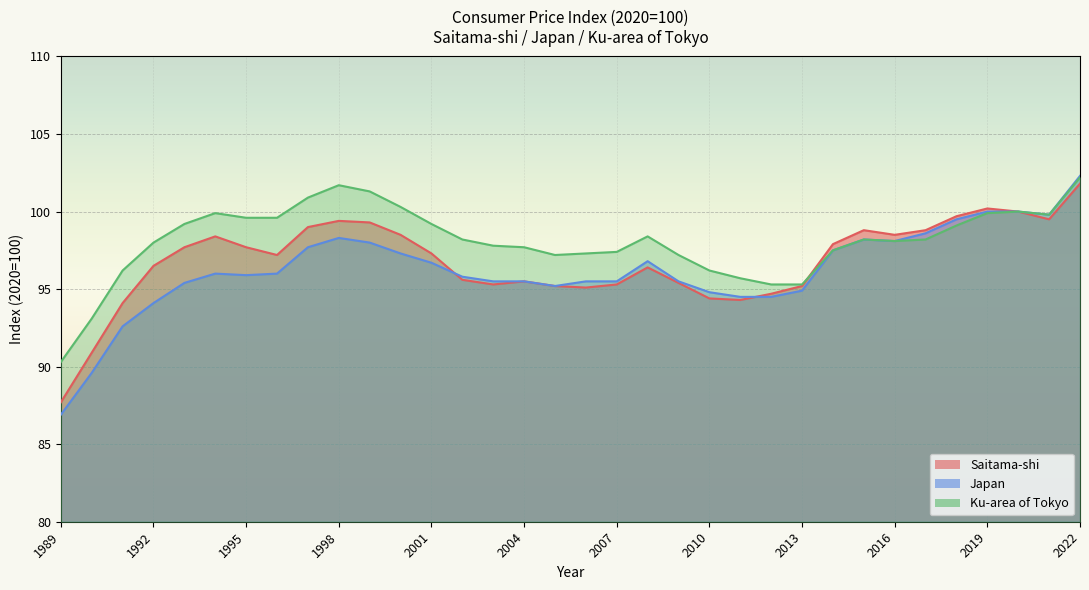

How many data points does each series have?

34